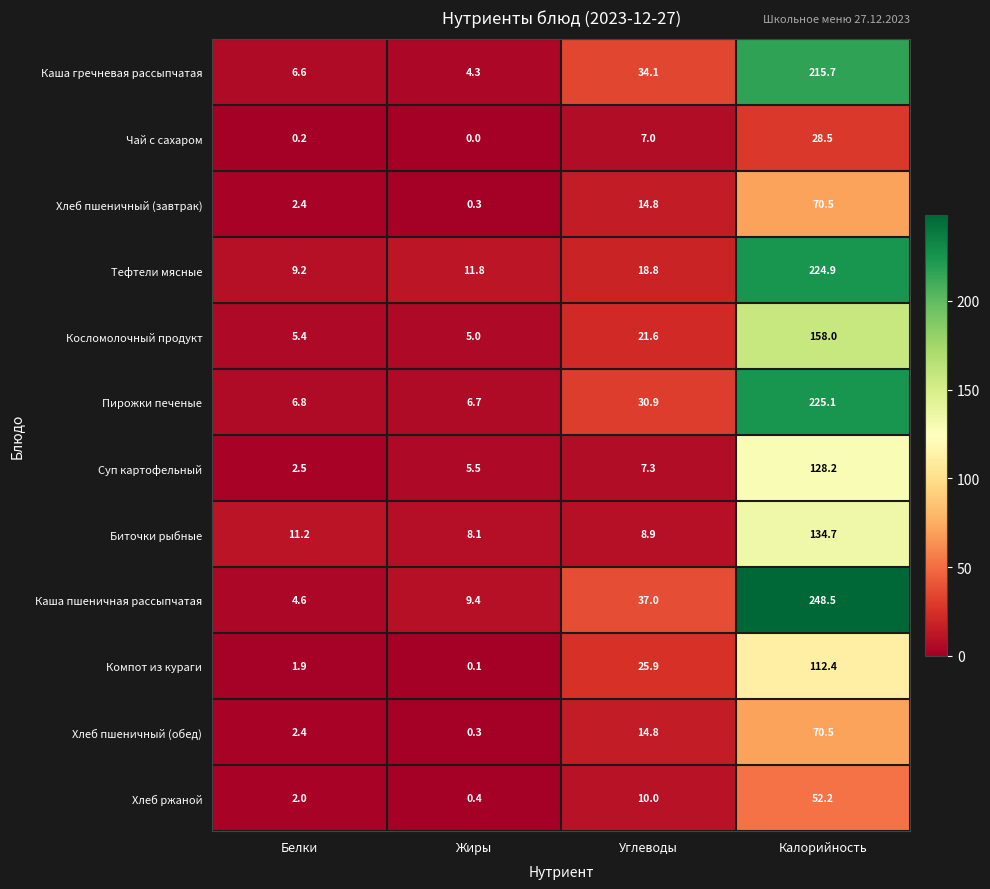

What is the total value across all series at Углеводы?

231.1